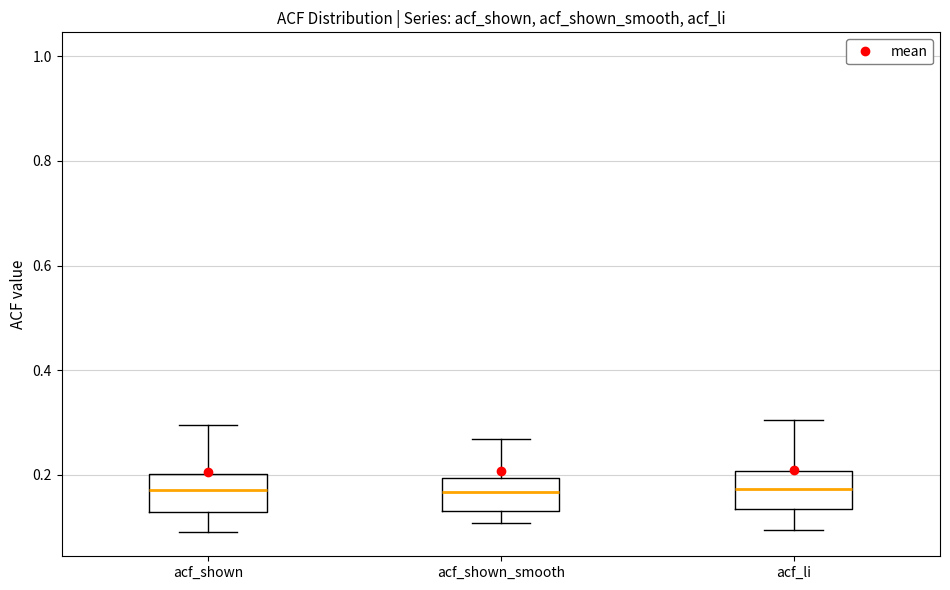

Reading left to right, transcribe this box plot: for each box, give where its median line is, the range the box spans, and where its two whiskers end, as read against the y-axis. The values are not printed on the chart, so give them approximately, as read against the axis.

acf_shown: median 0.18, box 0.12 to 0.20, whiskers 0.10 to 0.30
acf_shown_smooth: median 0.16, box 0.14 to 0.20, whiskers 0.10 to 0.26
acf_li: median 0.18, box 0.14 to 0.20, whiskers 0.10 to 0.30